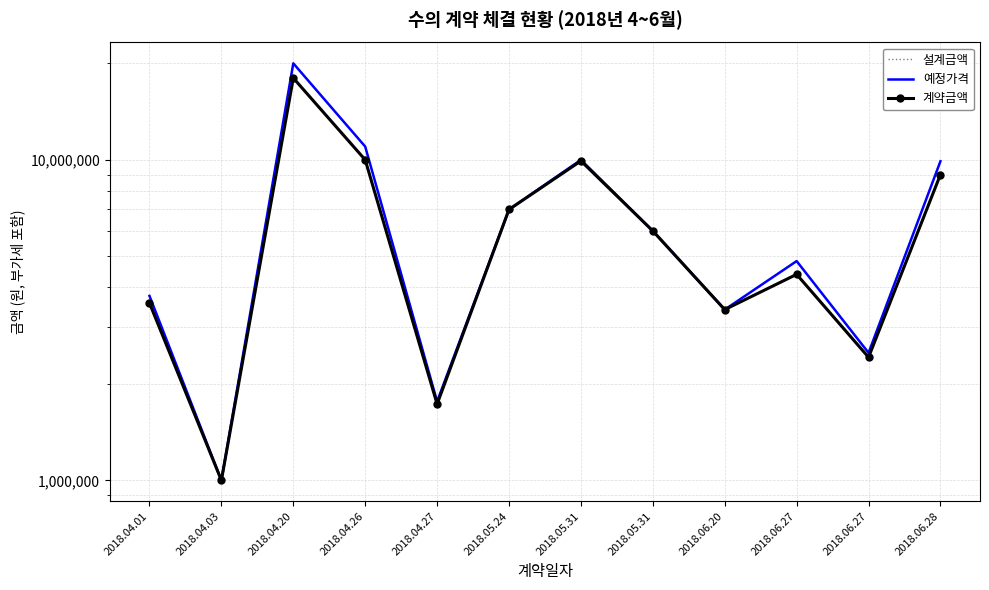

How many lines are shown in the chart?

3